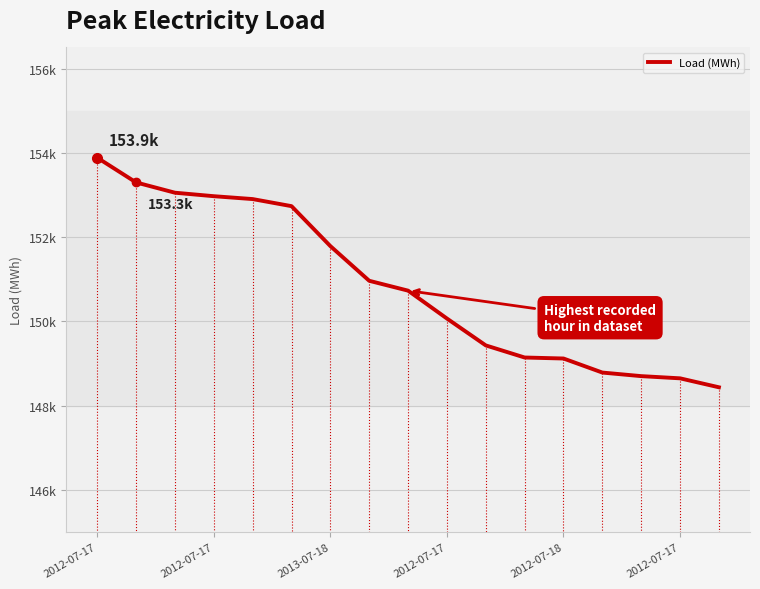

Which category has the highest value across all series?

2012-07-17